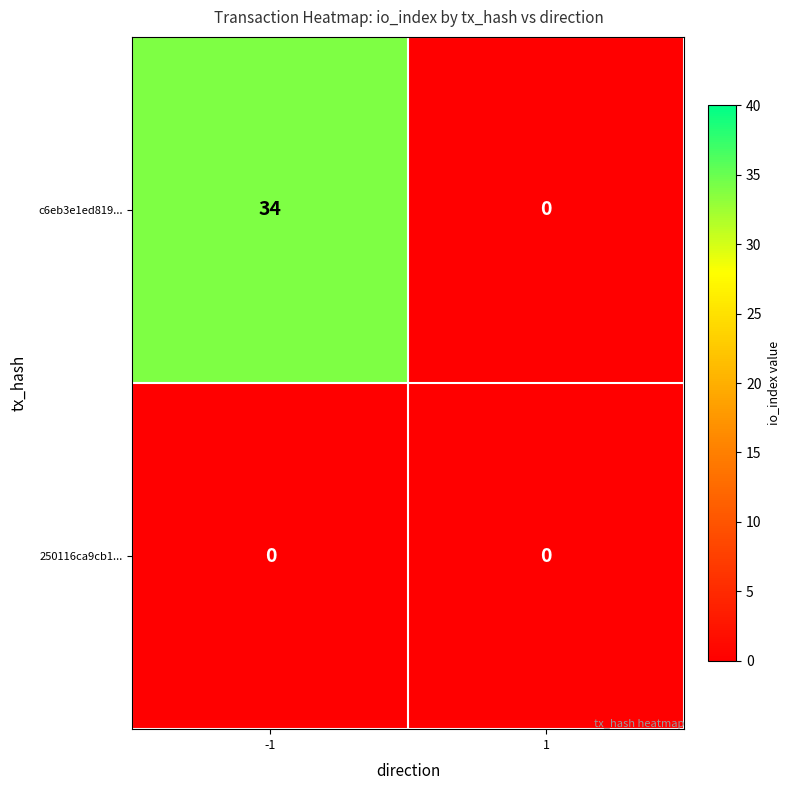

What value does the c6eb3e1ed819... series have at -1, to the nearest 5?

35